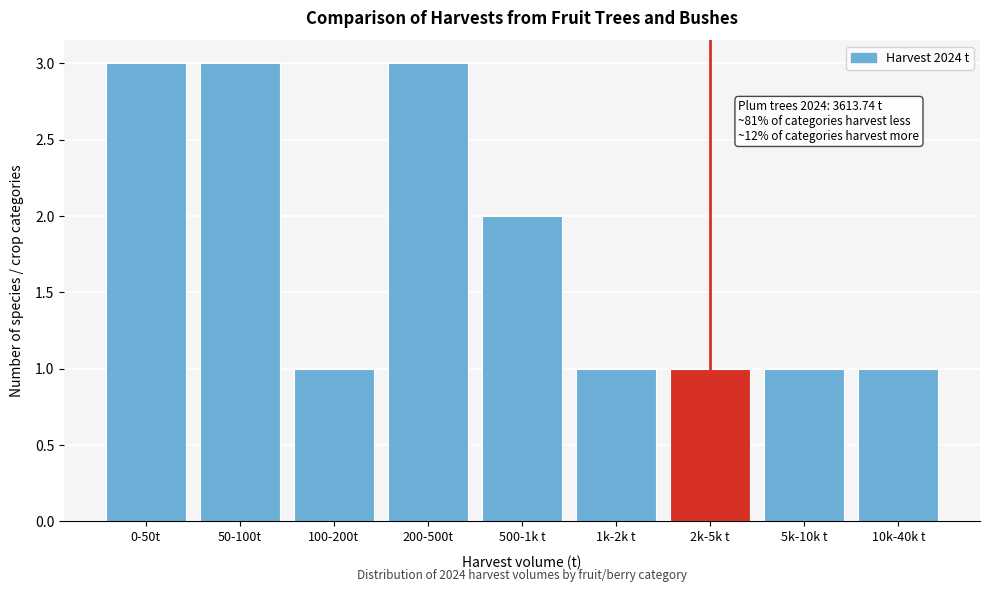

Reading right to left, list all the values displayed in this chart.

1	1	1	1	2	3	1	3	3